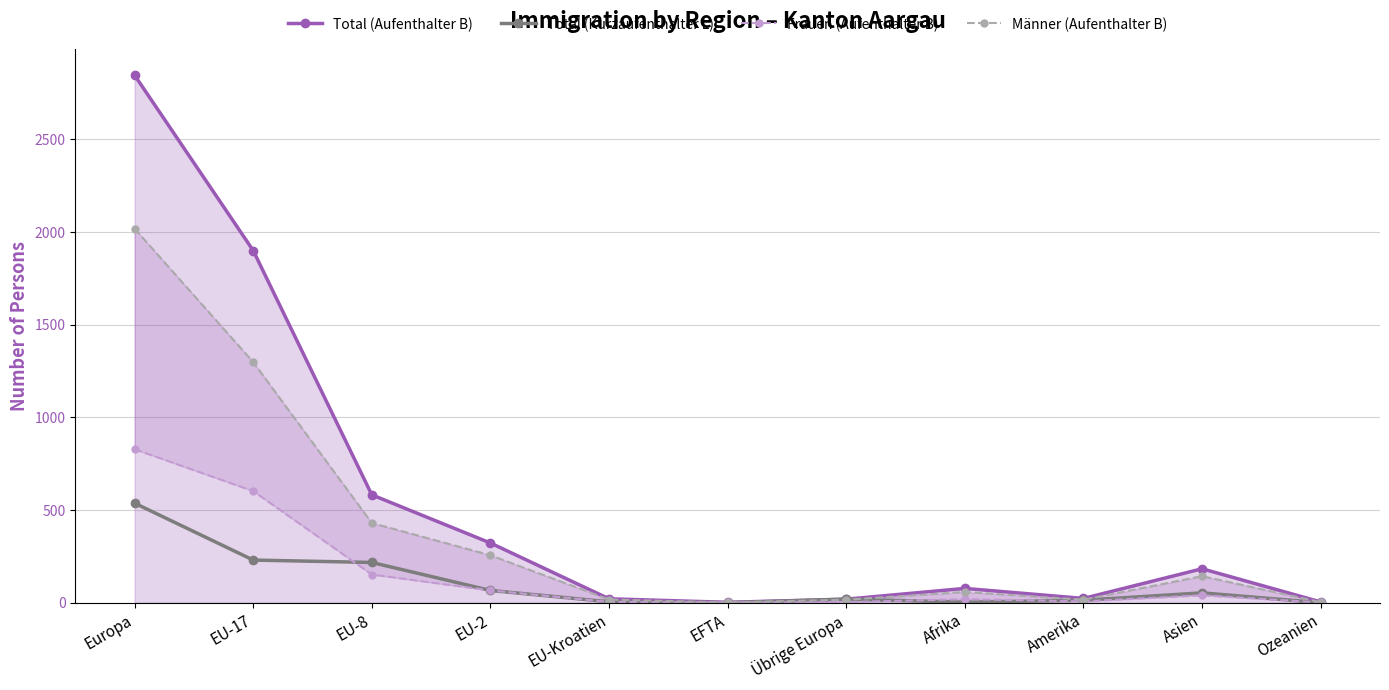

Which has a higher value, EFTA or EU-8?

EU-8